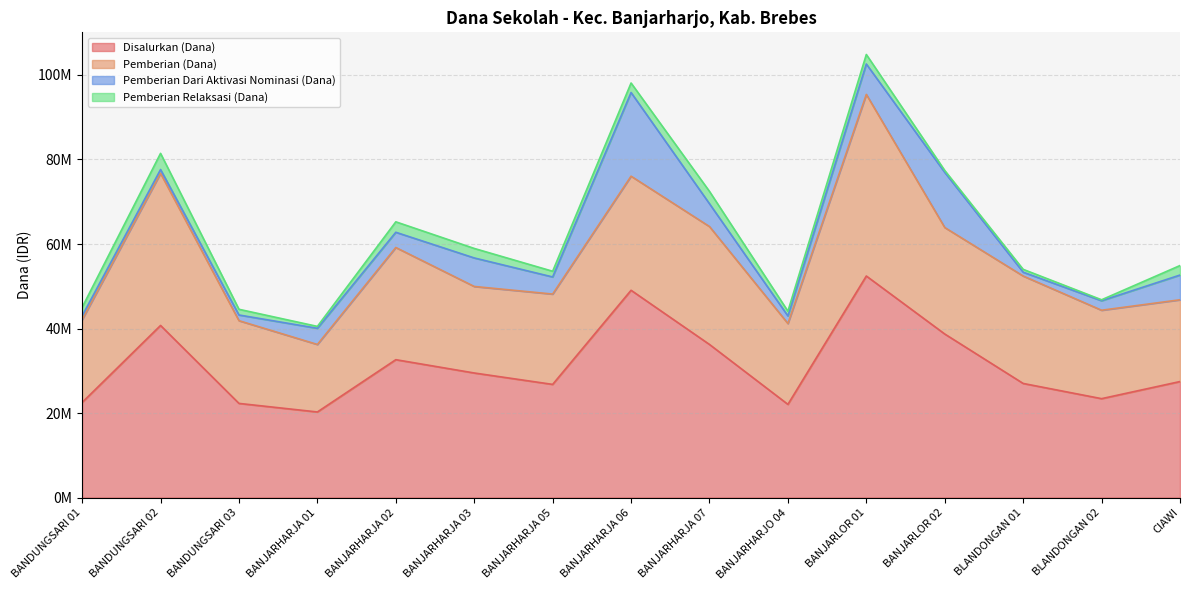

What is the value of the Pemberian Dari Aktivasi Nominasi (Dana) point at the 11th from the left?

7200000